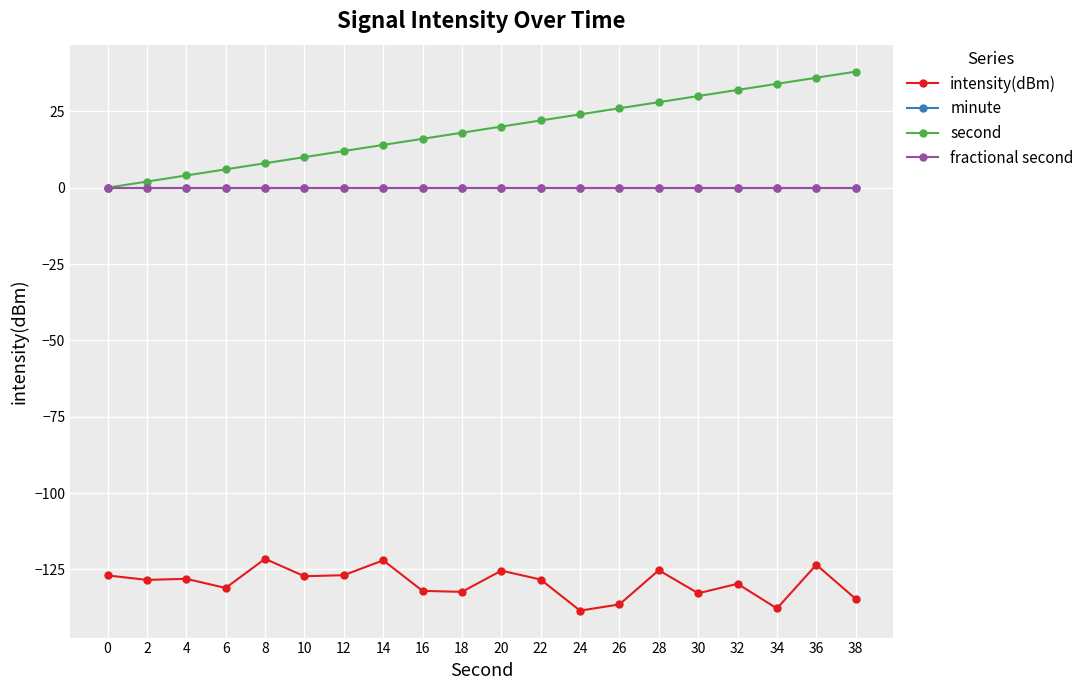

Reading left to right, what are all the values shown in this chart?

intensity(dBm): 0=-127.0	2=-128.4	4=-128.1	6=-131.1	8=-121.5	10=-127.2	12=-126.9	14=-122.0	16=-132.0	18=-132.3	20=-125.4	22=-128.3	24=-138.5	26=-136.4	28=-125.2	30=-132.8	32=-129.7	34=-137.8	36=-123.5	38=-134.6
minute: 0=0.0	2=0.0	4=0.0	6=0.0	8=0.0	10=0.0	12=0.0	14=0.0	16=0.0	18=0.0	20=0.0	22=0.0	24=0.0	26=0.0	28=0.0	30=0.0	32=0.0	34=0.0	36=0.0	38=0.0
second: 0=0.0	2=2.0	4=4.0	6=6.0	8=8.0	10=10.0	12=12.0	14=14.0	16=16.0	18=18.0	20=20.0	22=22.0	24=24.0	26=26.0	28=28.0	30=30.0	32=32.0	34=34.0	36=36.0	38=38.0
fractional second: 0=0.0	2=0.0	4=0.0	6=0.0	8=0.0	10=0.0	12=0.0	14=0.0	16=0.0	18=0.0	20=0.0	22=0.0	24=0.0	26=0.0	28=0.0	30=0.0	32=0.0	34=0.0	36=0.0	38=0.0